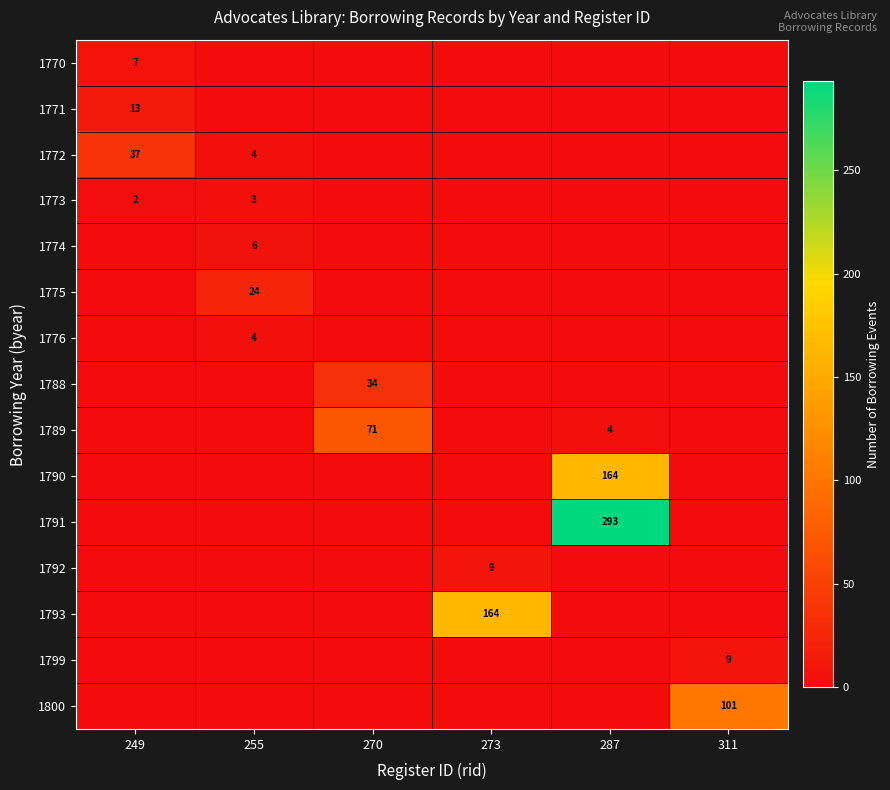

True or false: 1774 has a value of 9 at 255.

False